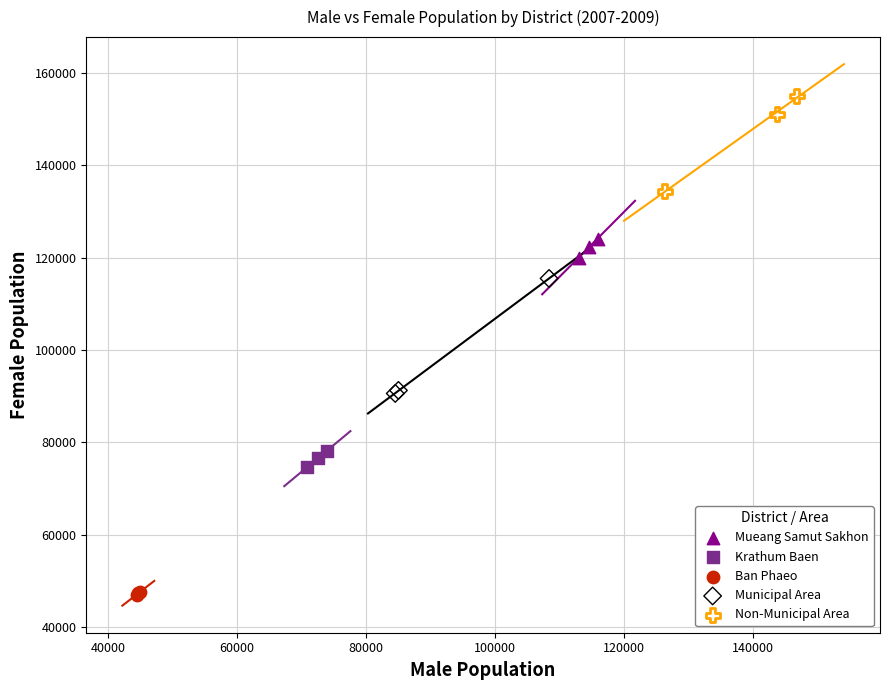

What are all the series names shown in the legend?

Mueang Samut Sakhon, Krathum Baen, Ban Phaeo, Municipal Area, Non-Municipal Area